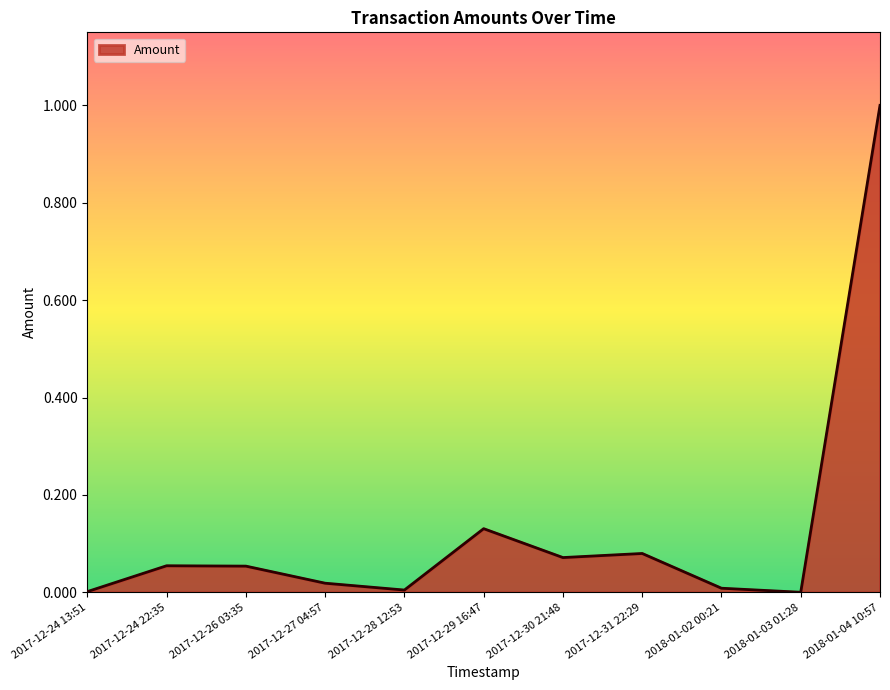

Between 2017-12-30 21:48 and 2018-01-03 01:28, which is larger?

2017-12-30 21:48